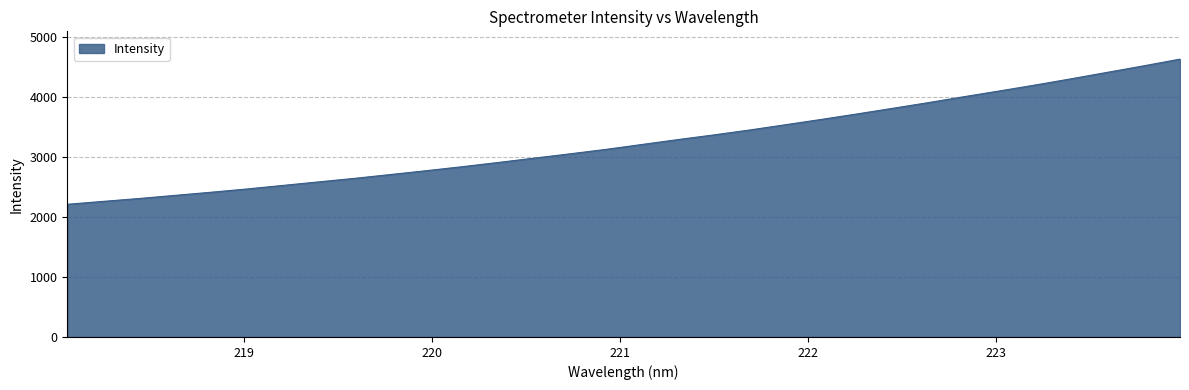

How many lines are shown in the chart?

1